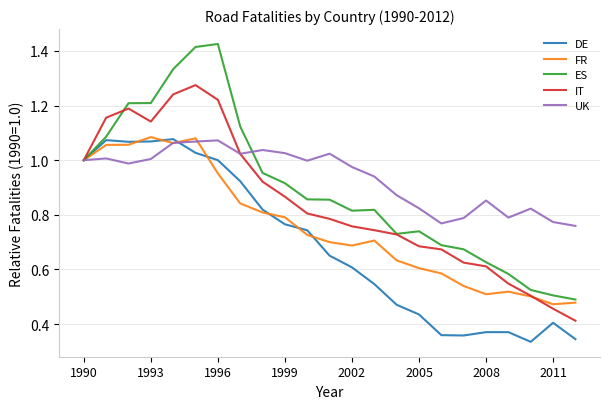

Which series has the largest range (max minus min)?

ES